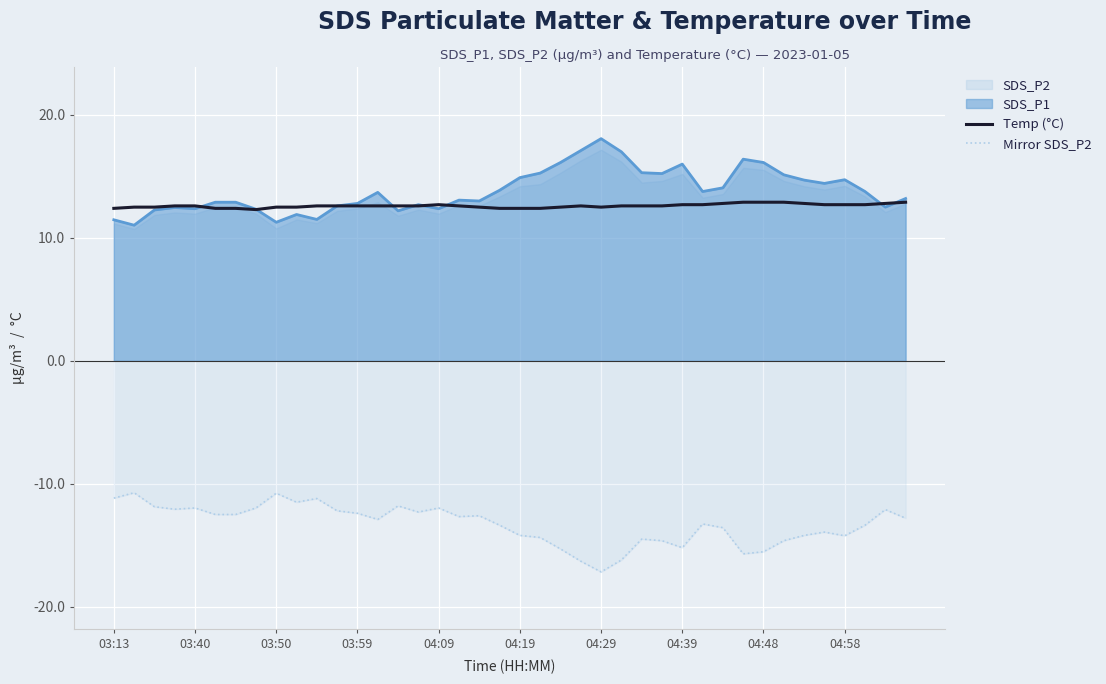

What is the value of the Mirror SDS_P2 point at the 9th from the left?

-10.8